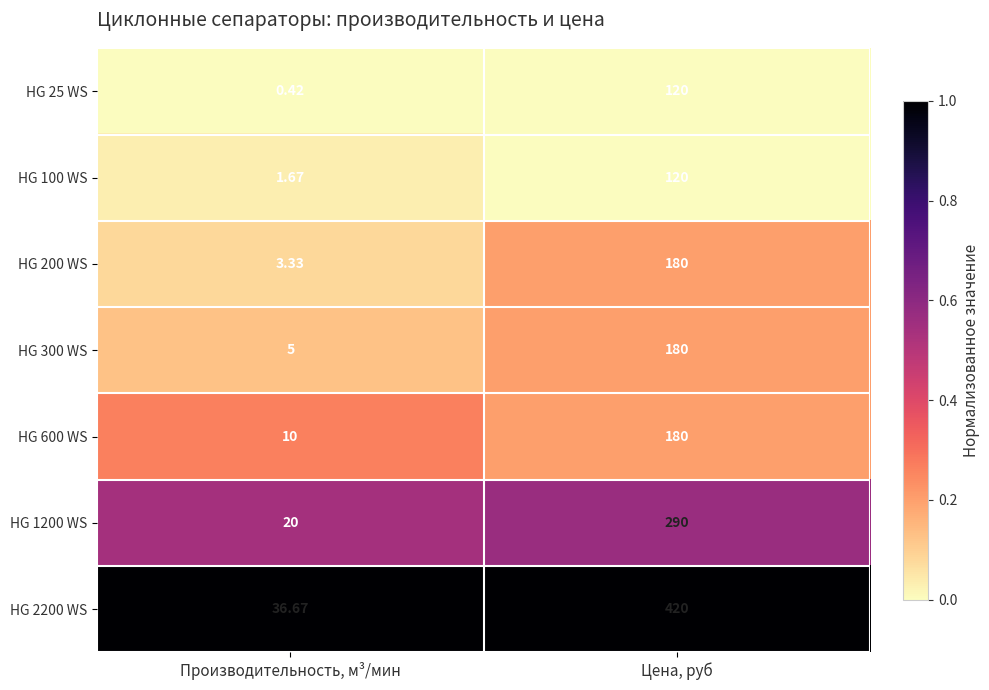

At Производительность, м³/мин, list the series in order from largest to smallest.

HG 2200 WS, HG 1200 WS, HG 600 WS, HG 300 WS, HG 200 WS, HG 100 WS, HG 25 WS